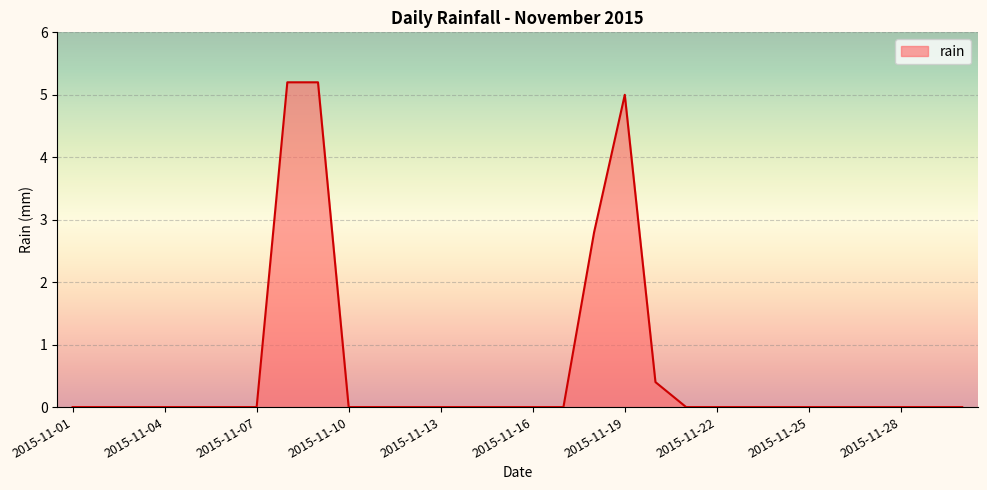

What is the difference between the maximum and minimum values?

5.2